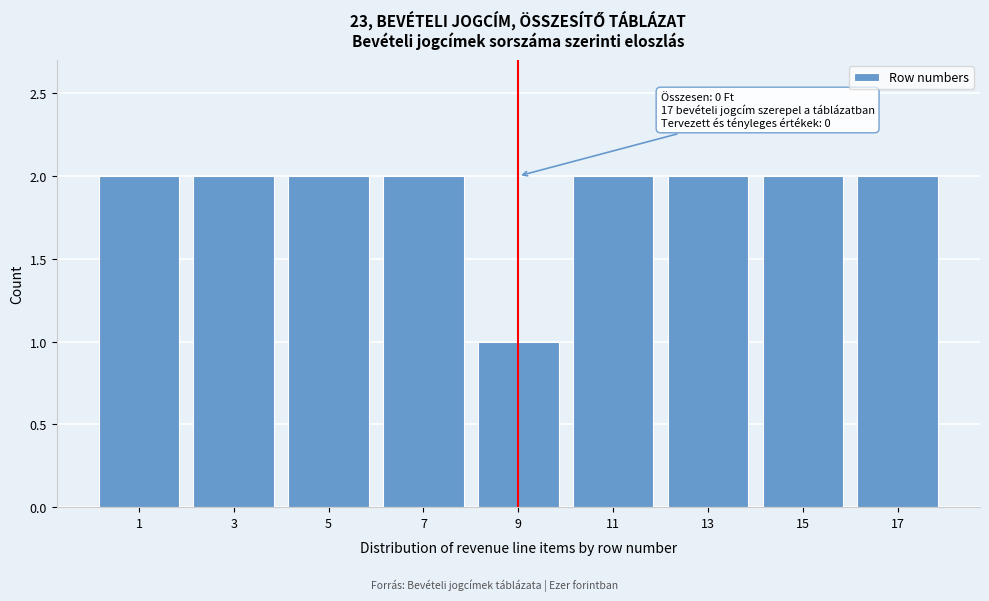

Reading left to right, extract all data points from this chart.

2	2	2	2	1	2	2	2	2